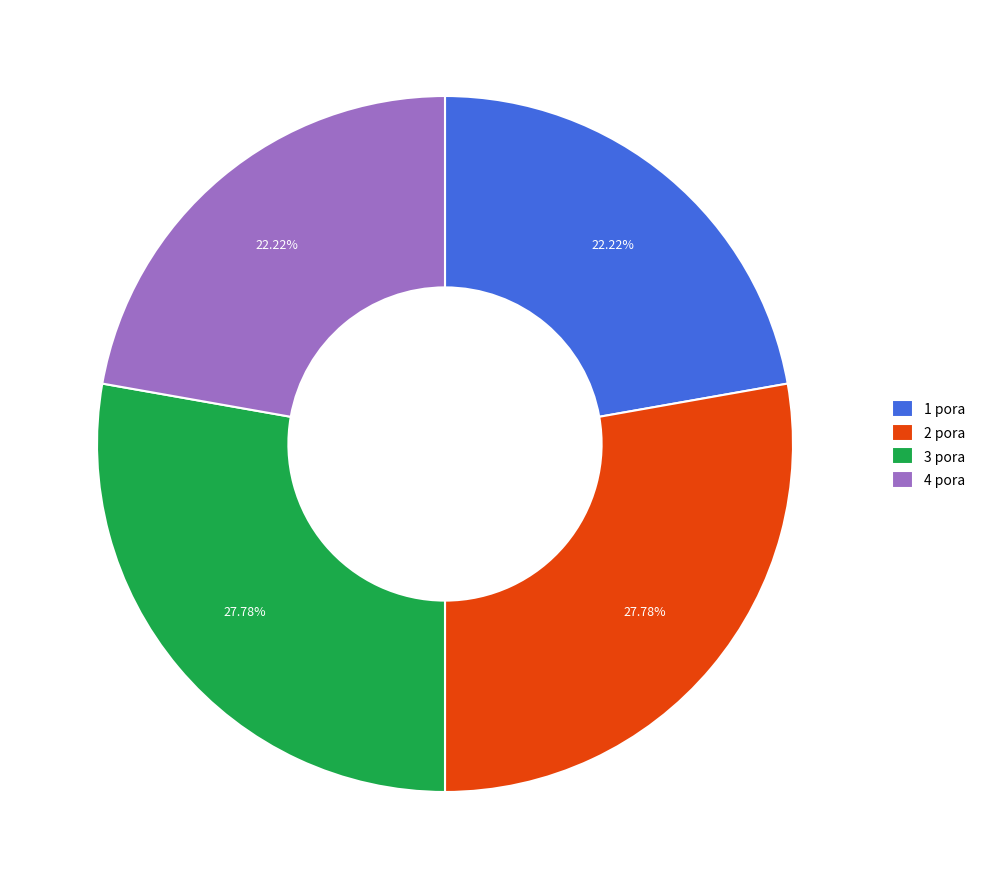

Is 4 pora the majority of the pie?

No